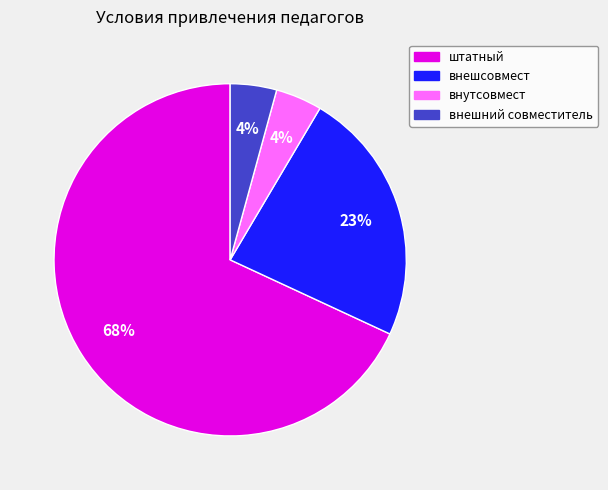

To the nearest percent, what is the average slice percentage?

25%